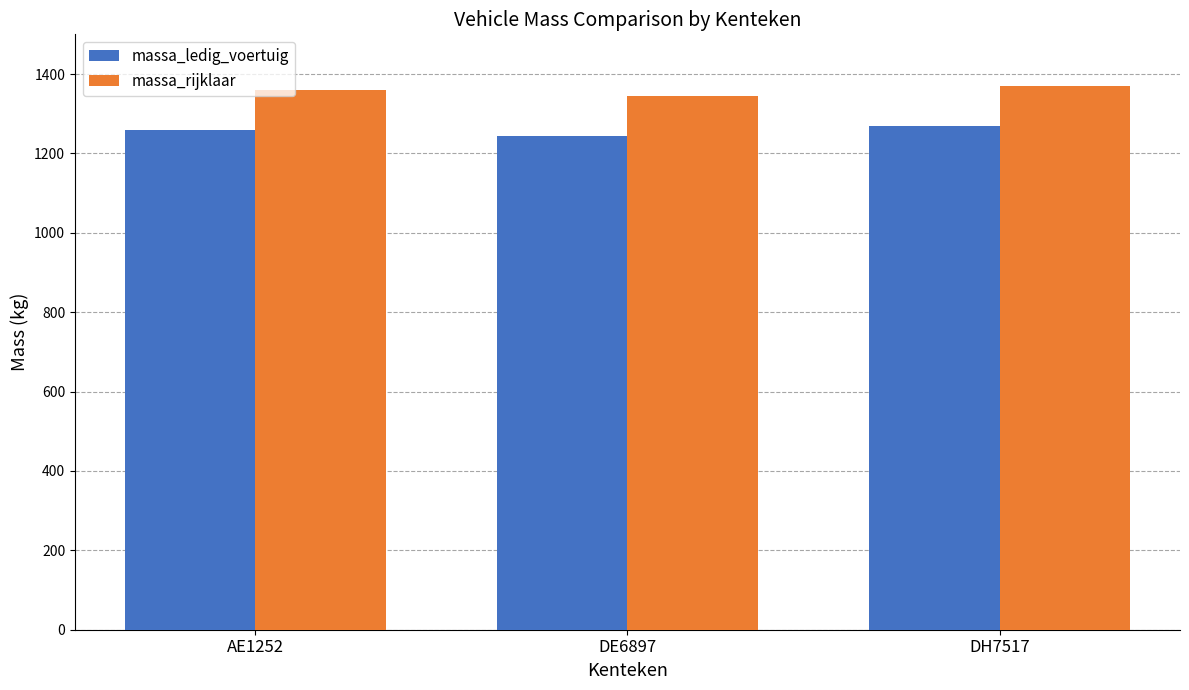

What is the sum of all massa_ledig_voertuig values?

3775